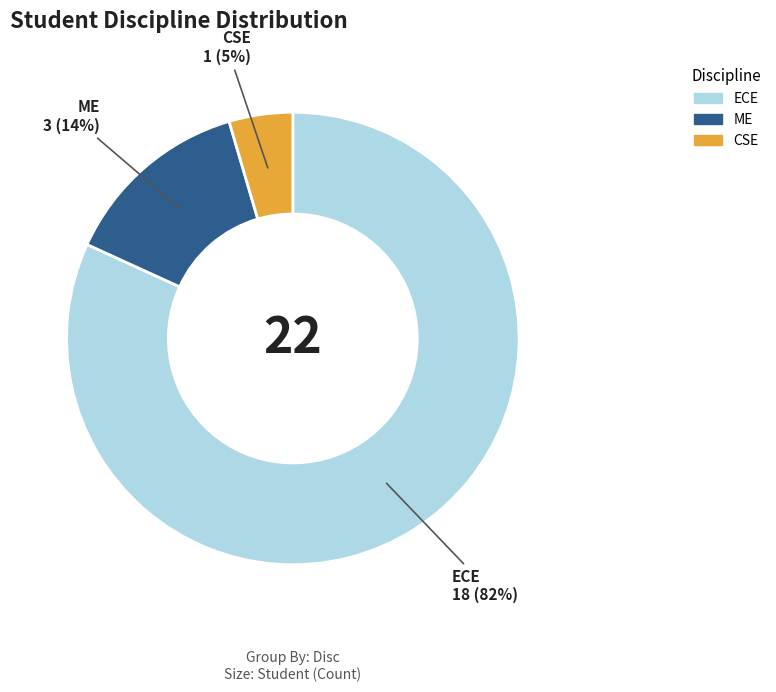

Does ECE account for over 50% of the chart?

Yes